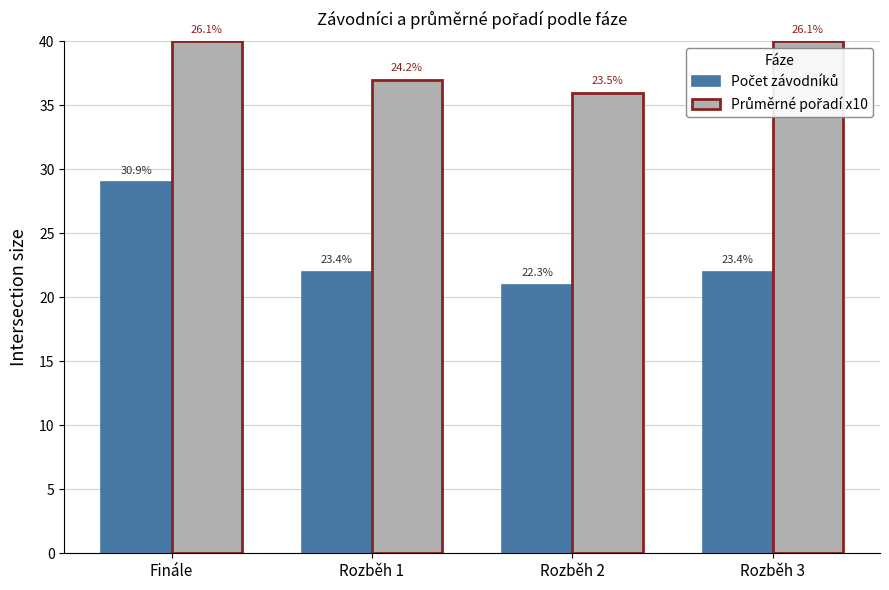

Which series has the widest spread of values?

Počet závodníků